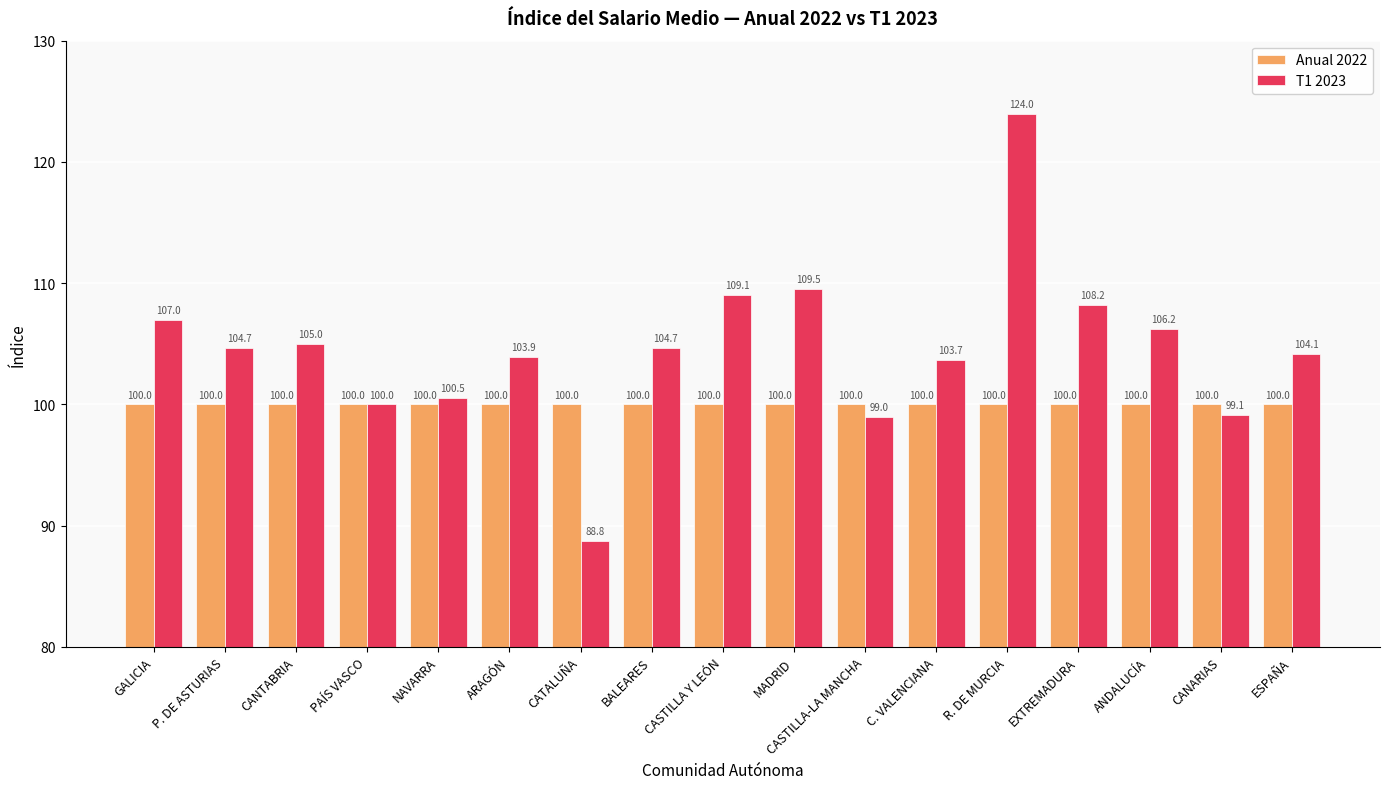

Count the number of categories in the chart.

17